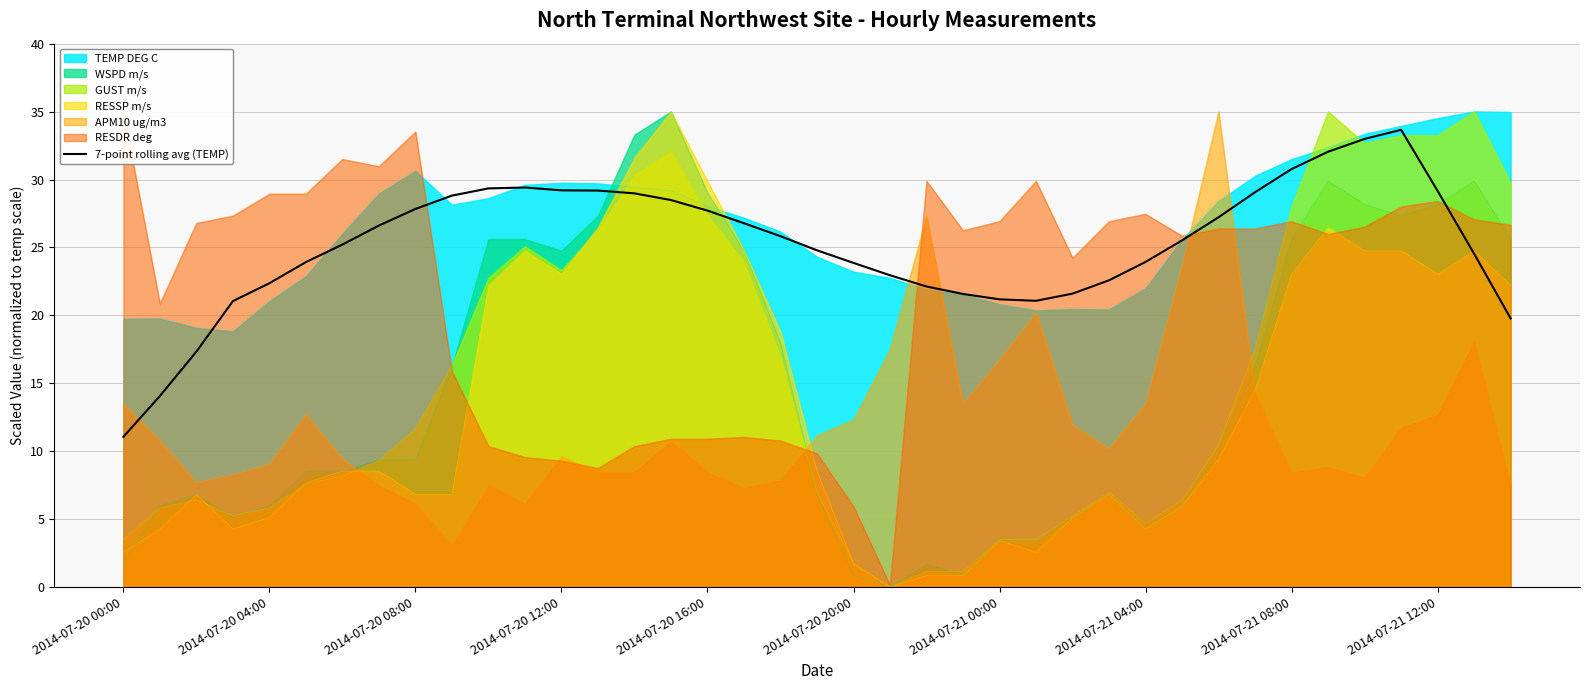

How many lines are shown in the chart?

1